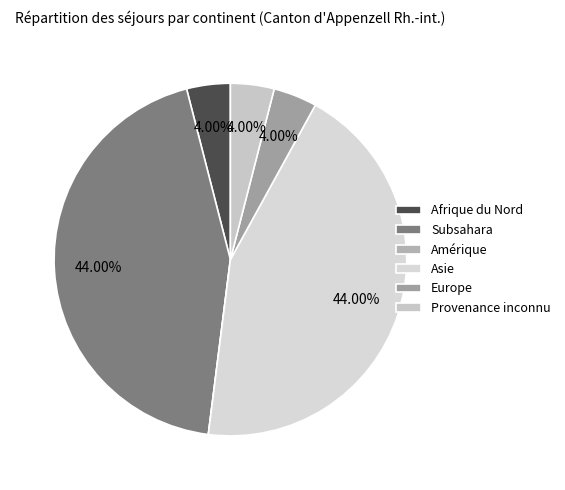

Rank the categories by value from highest to lowest.

Subsahara, Asie, Afrique du Nord, Europe, Provenance inconnu, Amérique